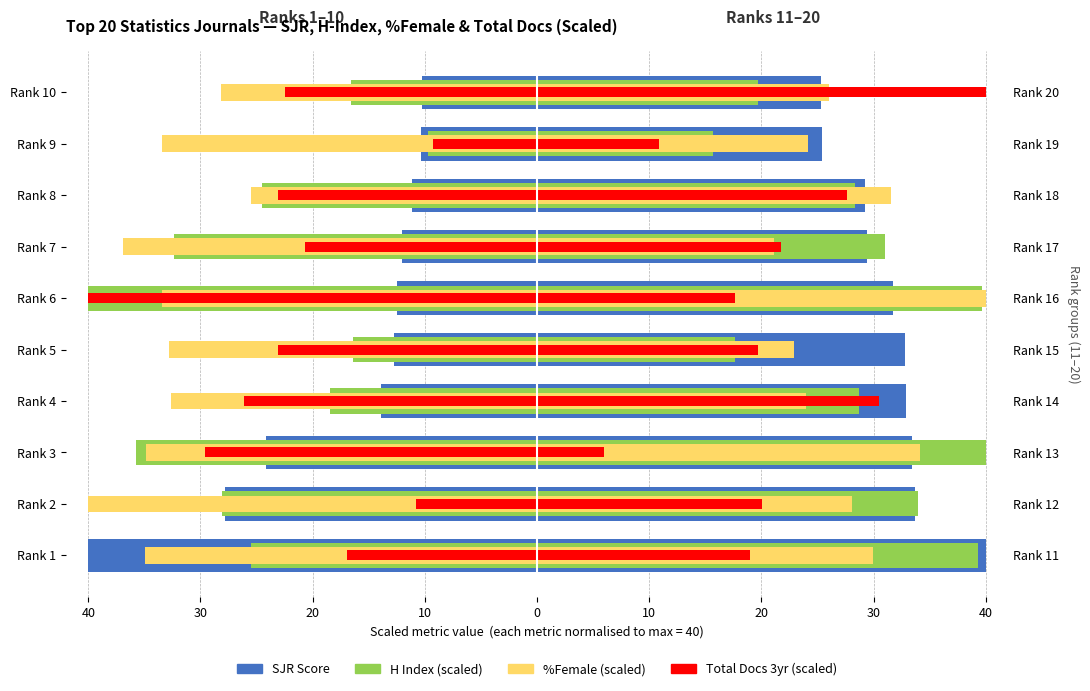

Which series has the widest spread of values?

Total Docs 3yr (scaled)